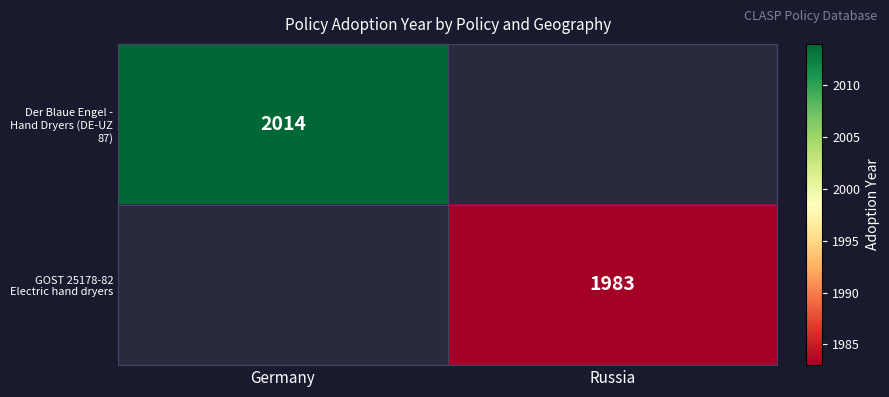

The value of GOST 25178-82 Electric hand dryers at Russia is 1983. True or false?

True